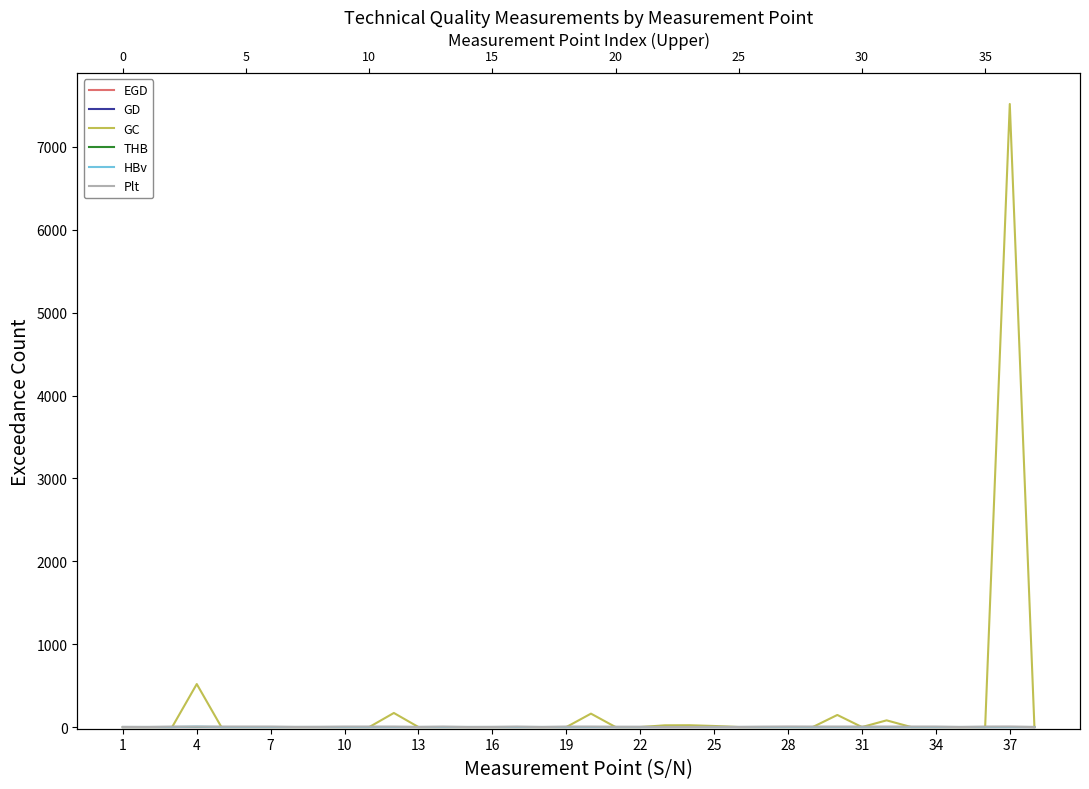

True or false: GC has a value of 4141 at 37.

False